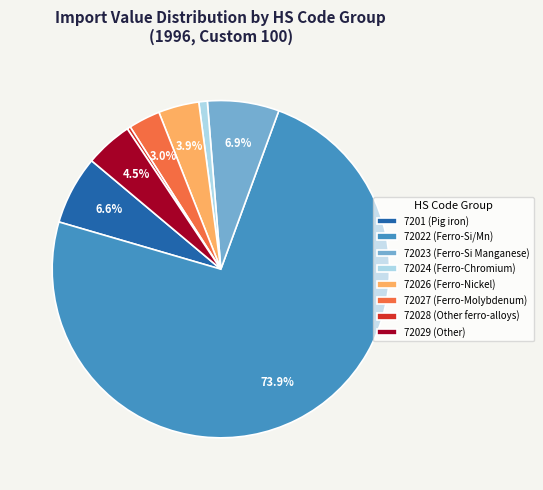

How much of the chart is everything except 72029 (Other)?

95.5%